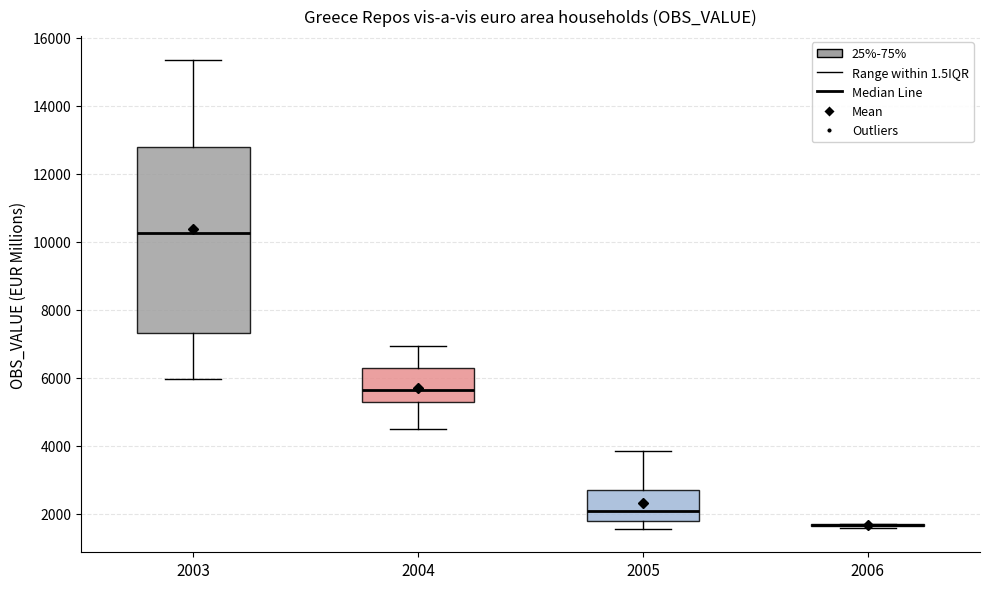

Reading left to right, transcribe this box plot: for each box, give where its median line is, the range the box spans, and where its two whiskers end, as read against the y-axis. The values are not printed on the chart, so give them approximately, as read against the axis.

2003: median 10200, box 7400 to 12800, whiskers 6000 to 15400
2004: median 5600, box 5200 to 6200, whiskers 4400 to 7000
2005: median 2000, box 1800 to 2800, whiskers 1600 to 3800
2006: box collapsed to a line at 1600, whiskers 1600 to 1800